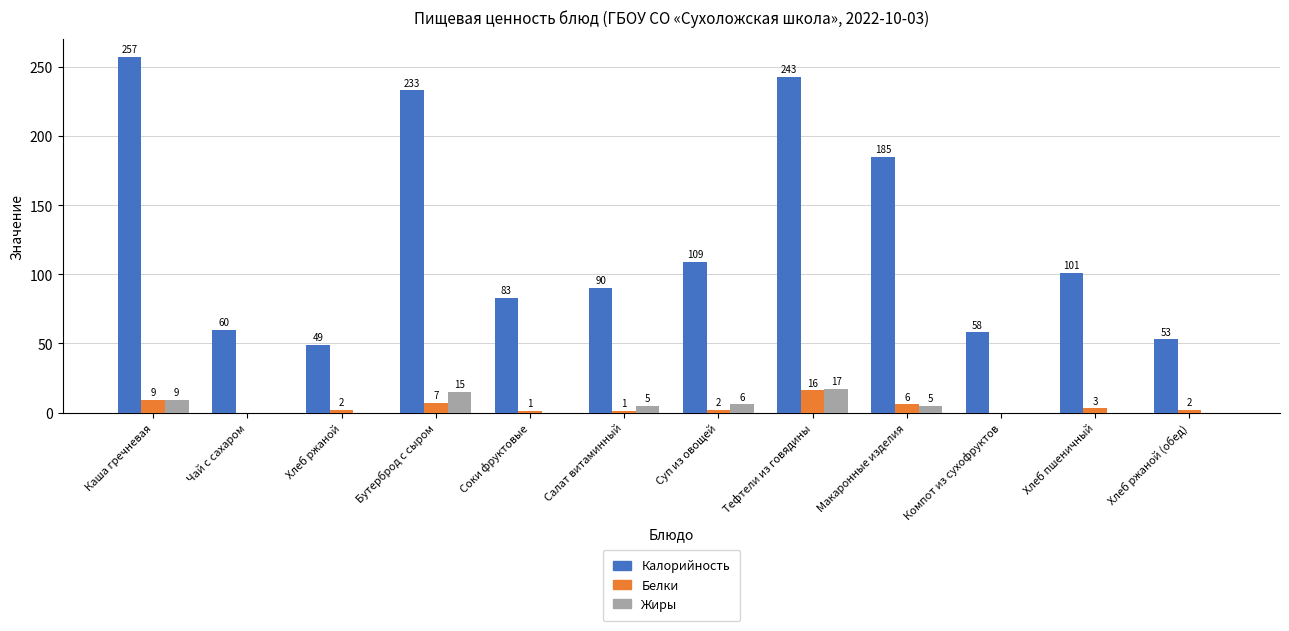

How many groups of bars are there?

12